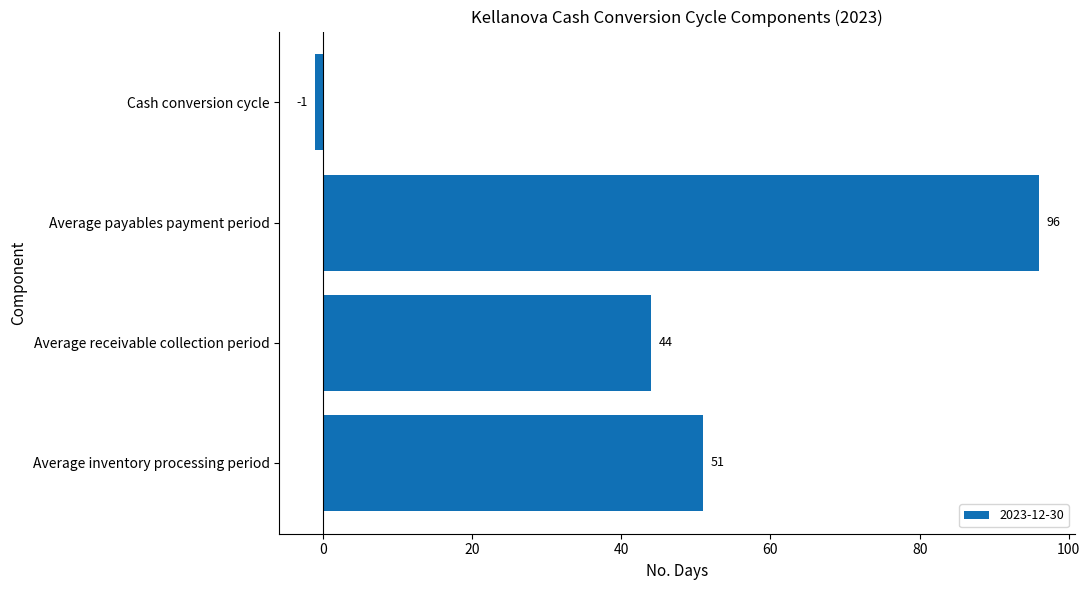

What is the minimum value shown in the chart?

-1